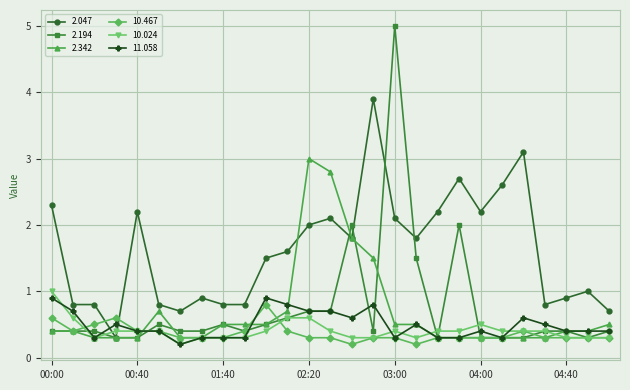

What are all the series names shown in the legend?

2.047, 2.194, 2.342, 10.467, 10.024, 11.058